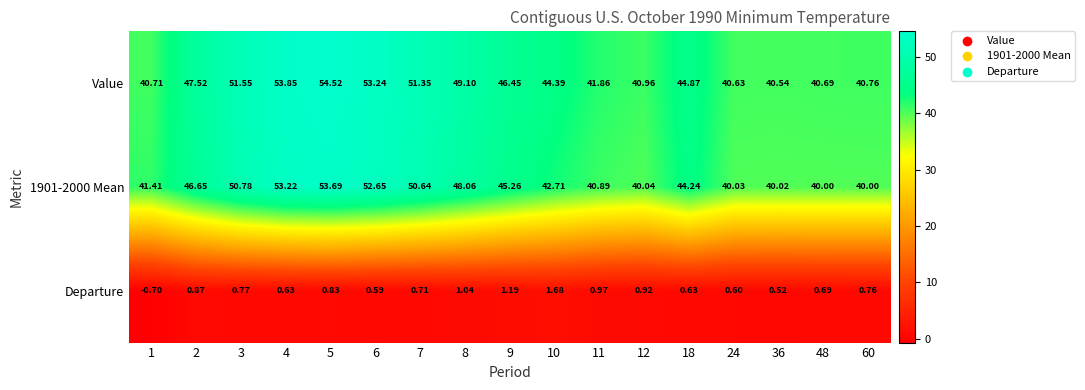

What is the minimum value shown in the chart?

-0.7